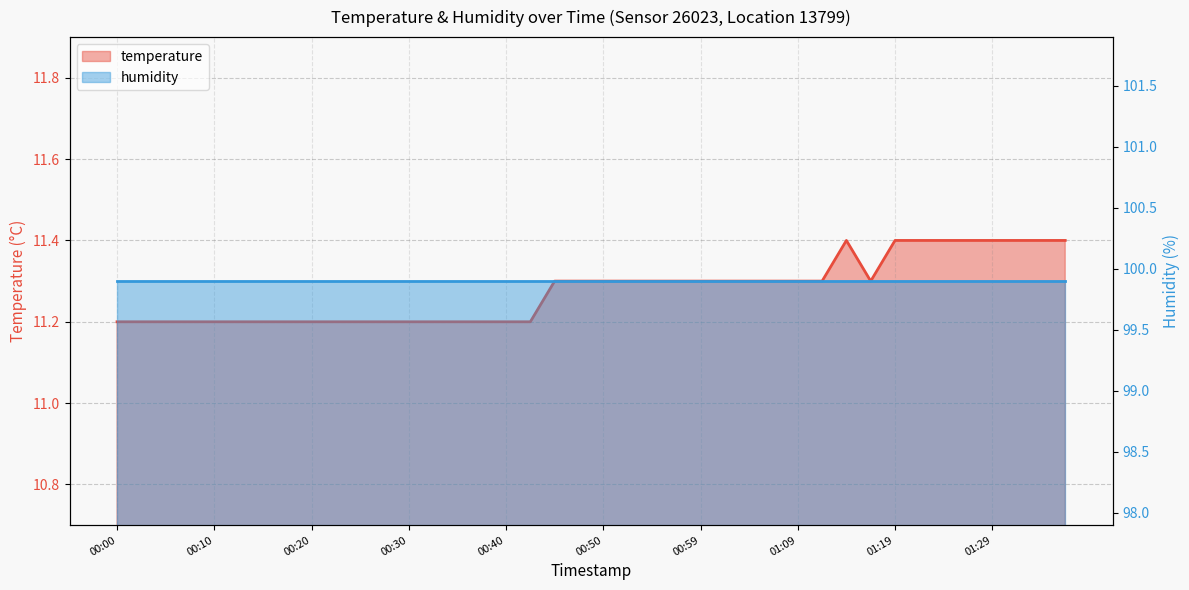

What is the maximum value shown in the chart?

11.4